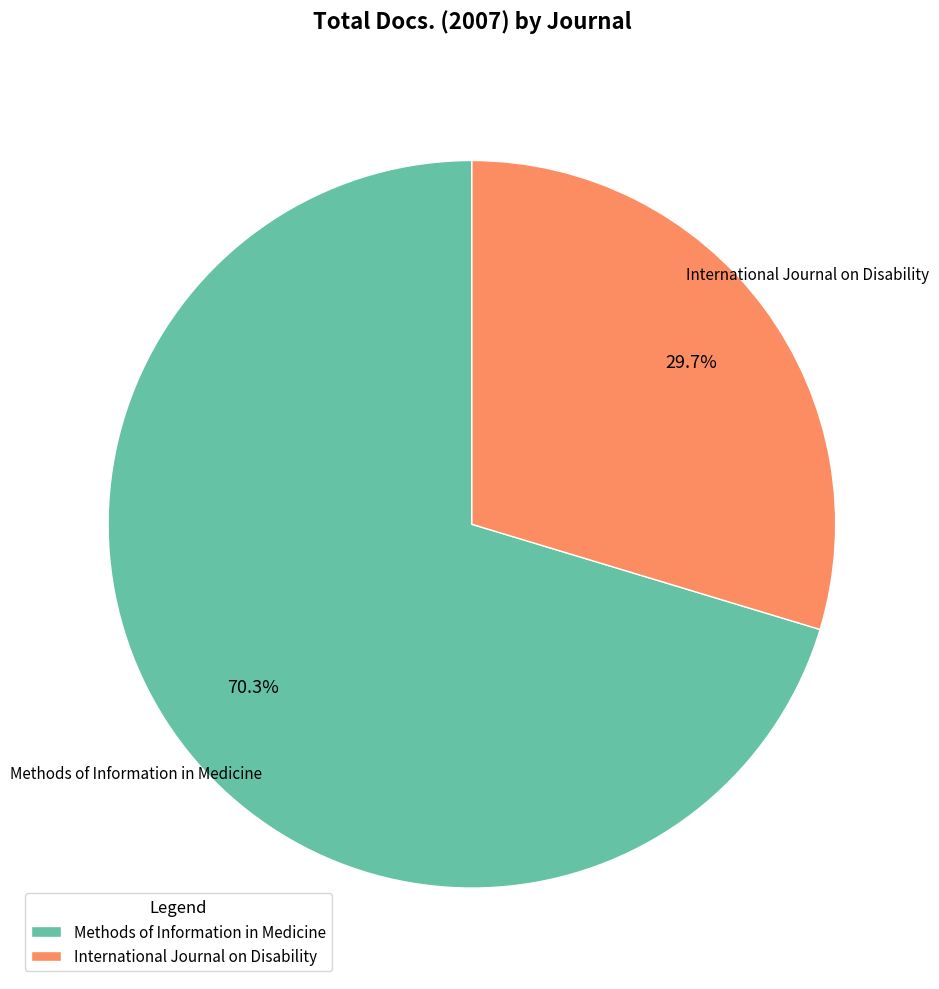

Which has a higher value, International Journal on Disability or Methods of Information in Medicine?

Methods of Information in Medicine